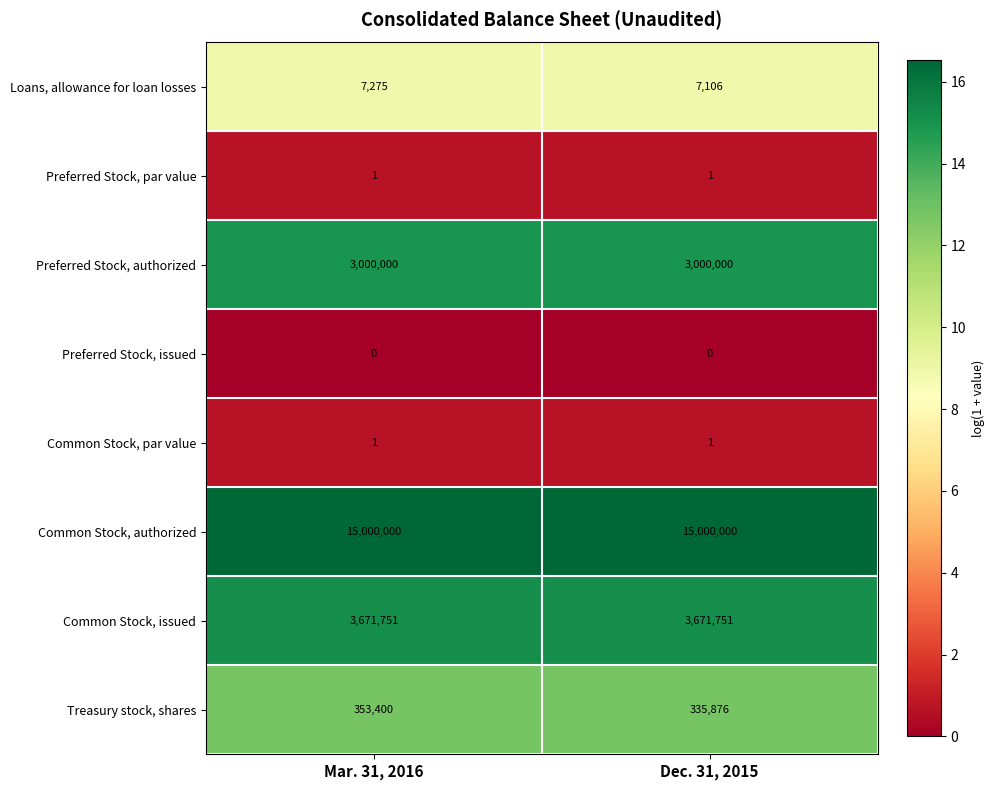

List the labels in order of Loans, allowance for loan losses value, smallest first.

Dec. 31, 2015, Mar. 31, 2016